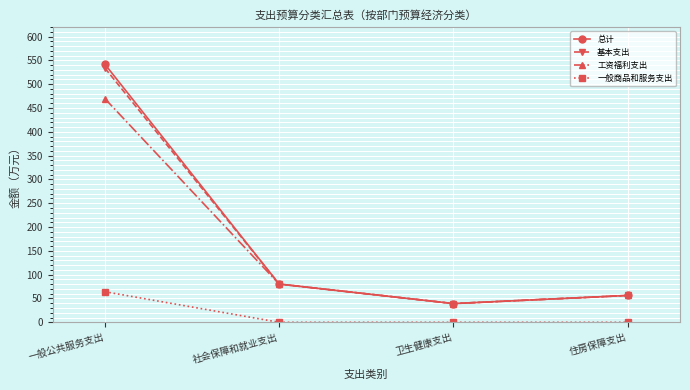

How many data points does each series have?

4